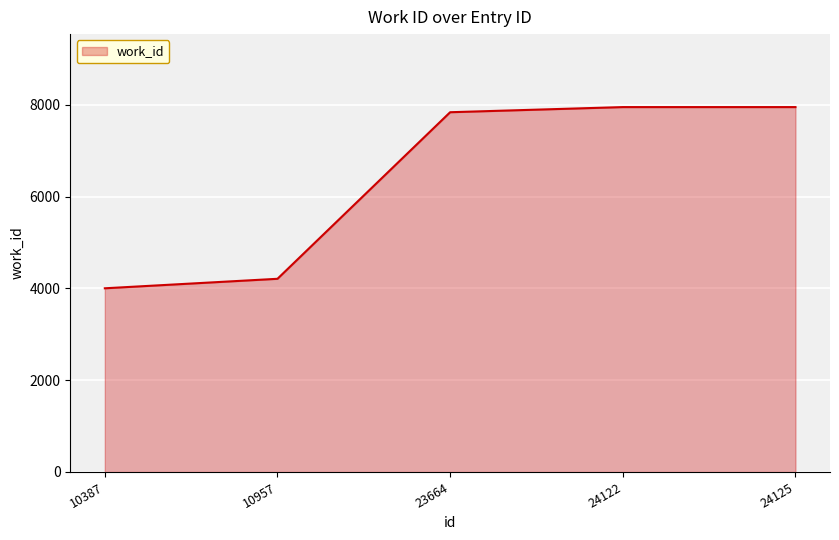

Reading left to right, transcribe all the data shown in this chart.

4004	4211	7842	7954	7954